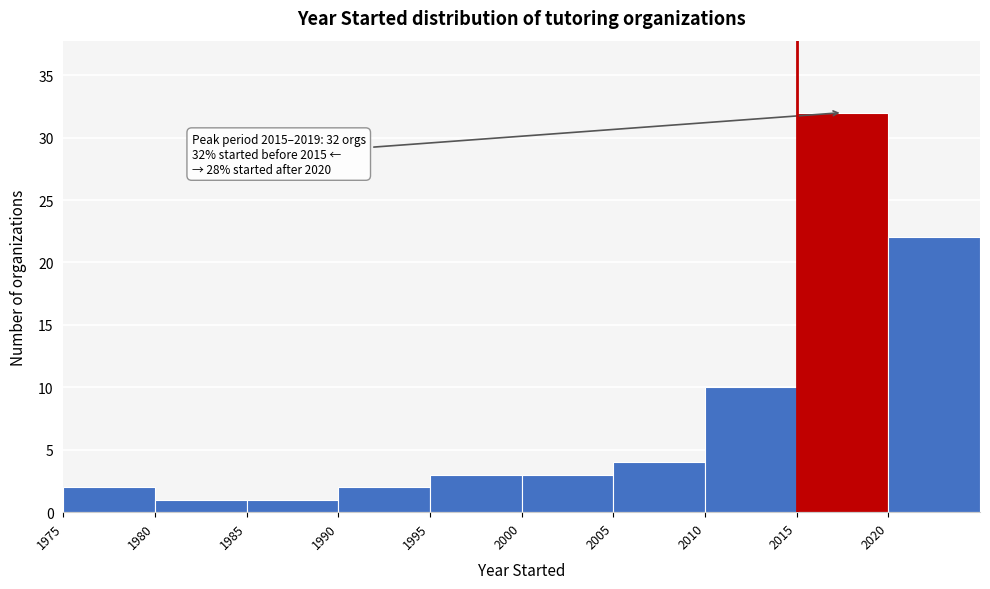

Which range on the x-axis has the tallest bar?

2015 to 2020